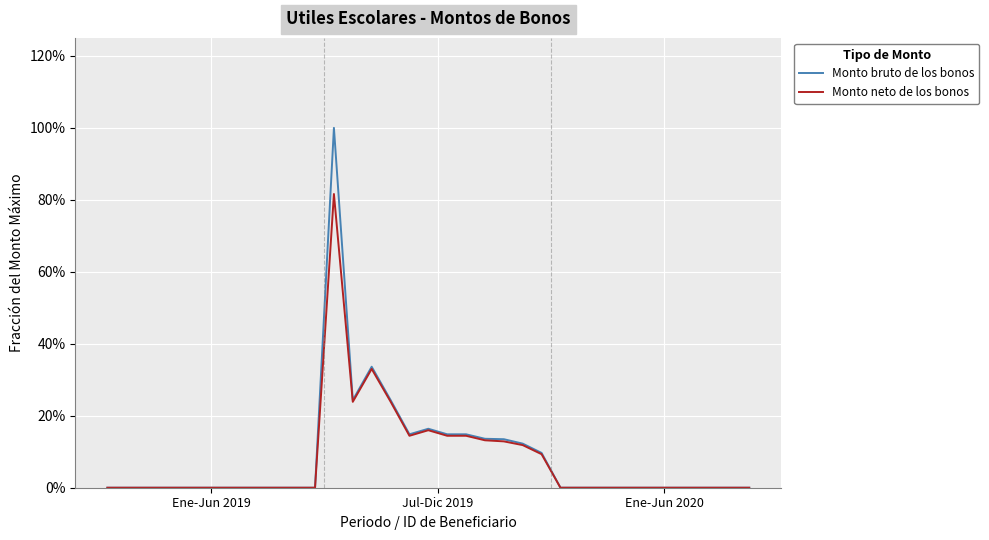

At which label does Monto bruto de los bonos reach its peak?

12